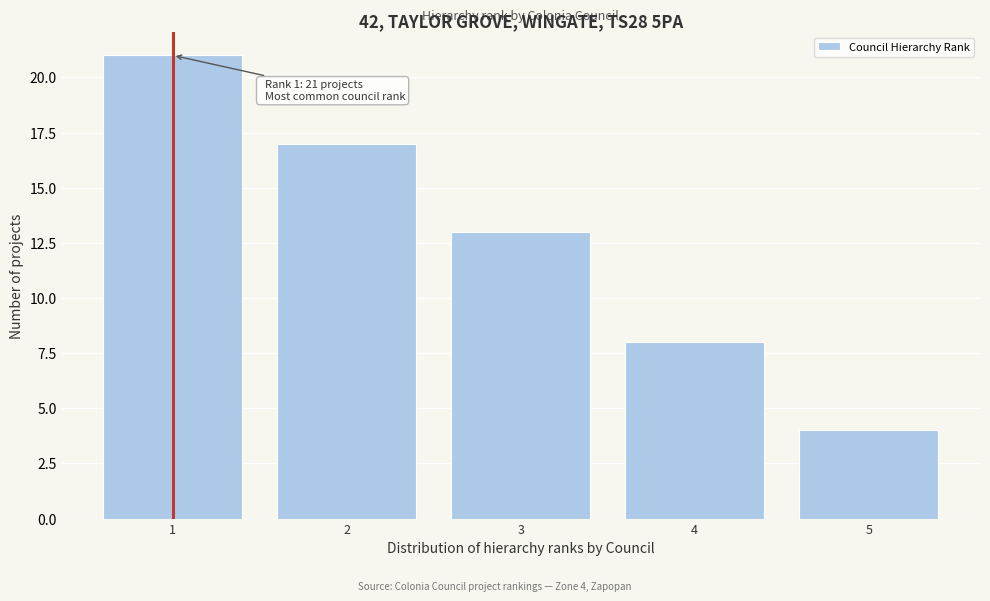

Over which range of the x-axis is the bar tallest?

0.5 to 1.5